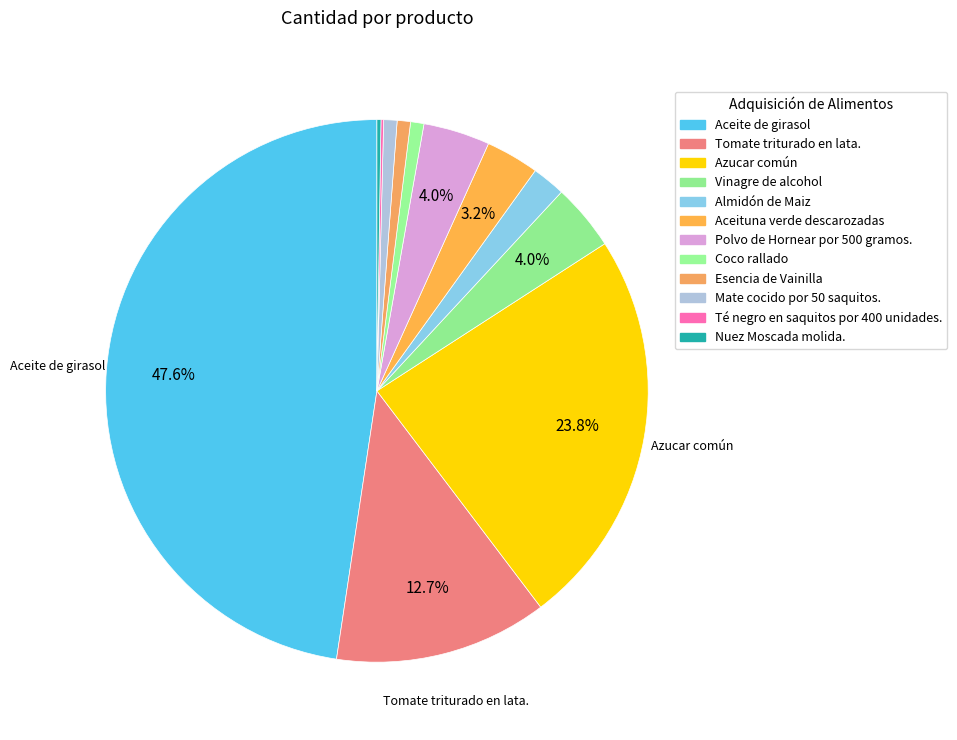

What percentage is the Almidón de Maiz slice, to the nearest percent?

2%